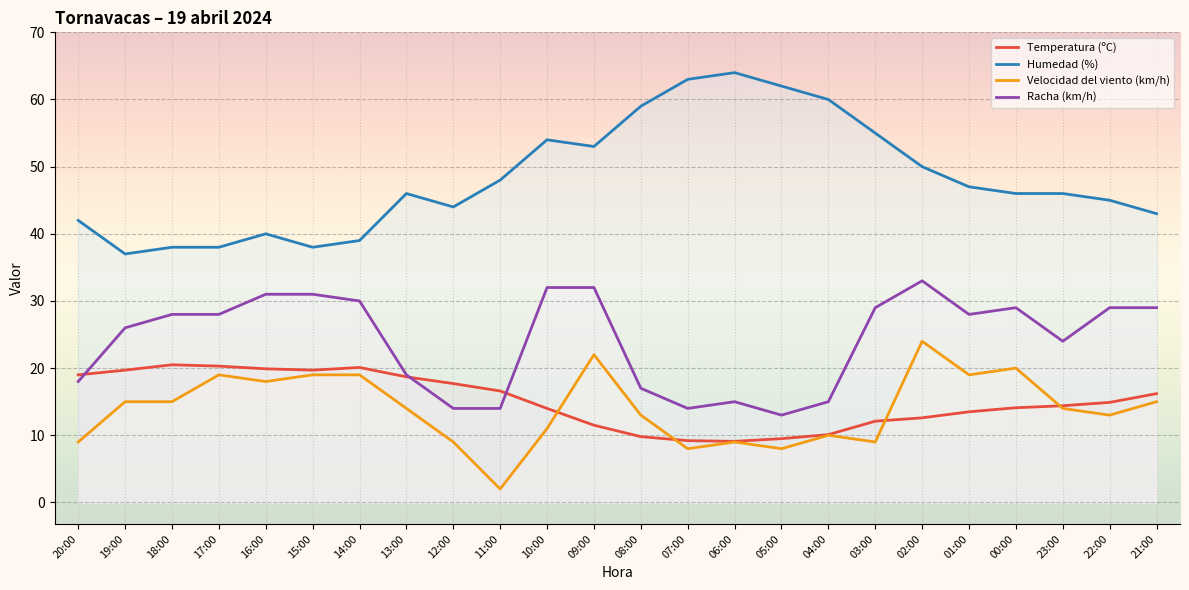

Between 13:00 and 01:00, which series saw the biggest shift?

Racha (km/h)